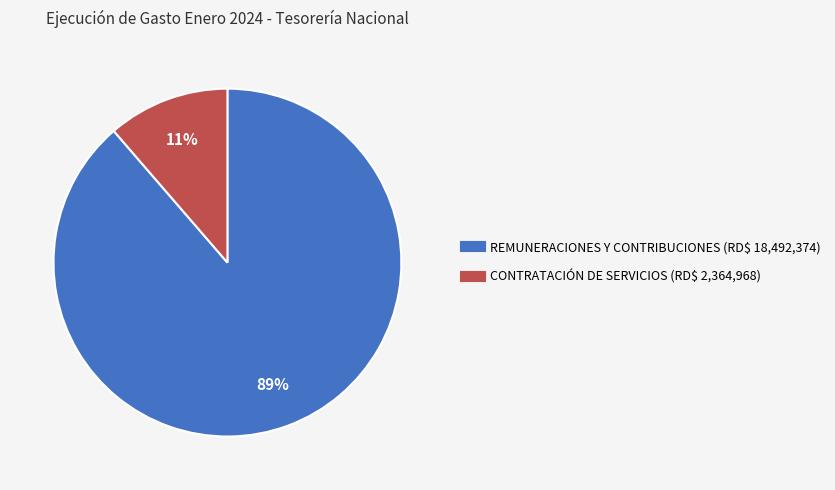

Does any single category account for the majority?

Yes